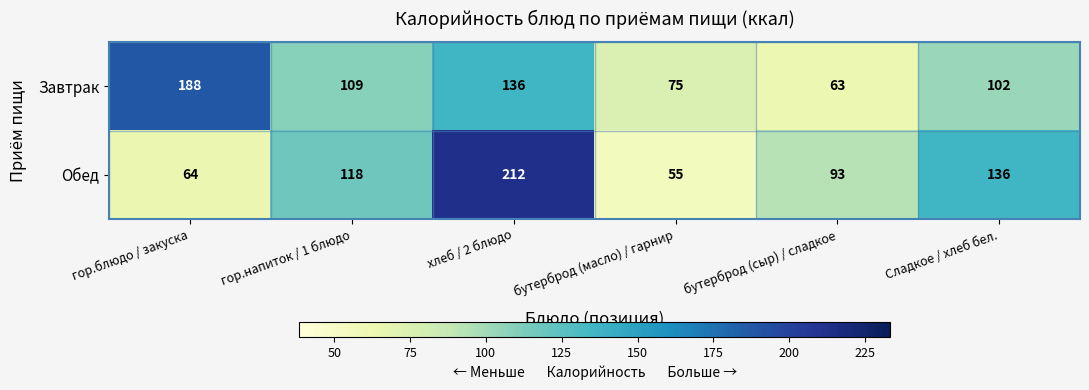

At which category is the sum across all series the highest?

хлеб / 2 блюдо